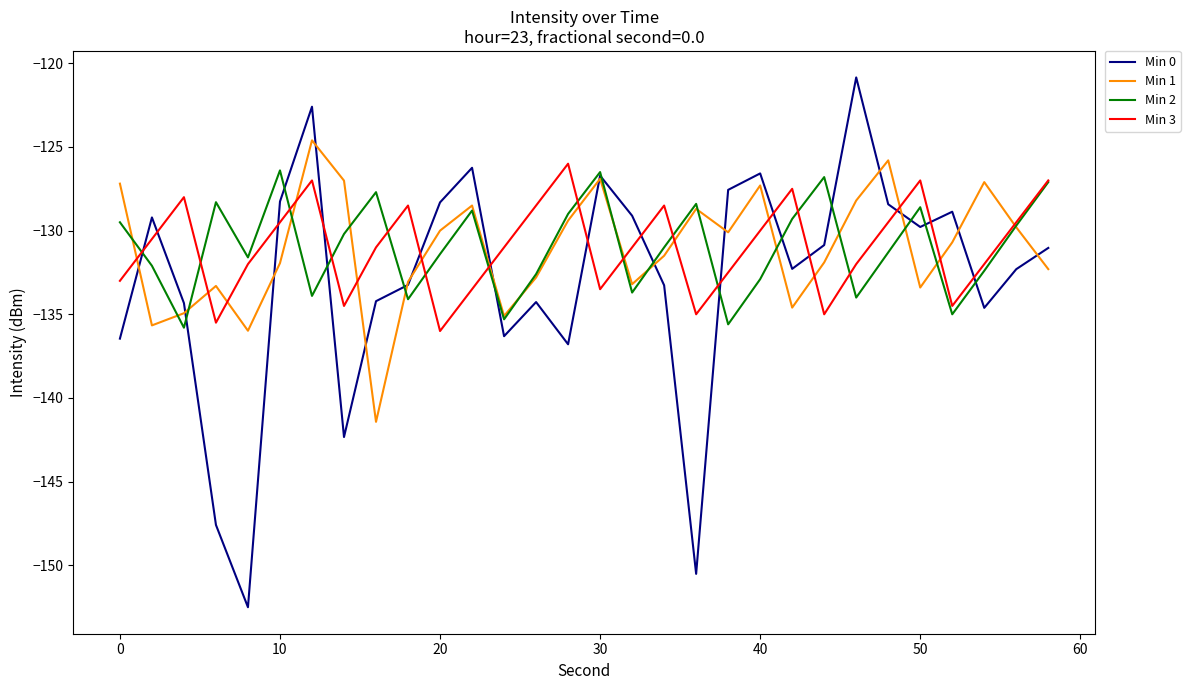

How many lines are shown in the chart?

4